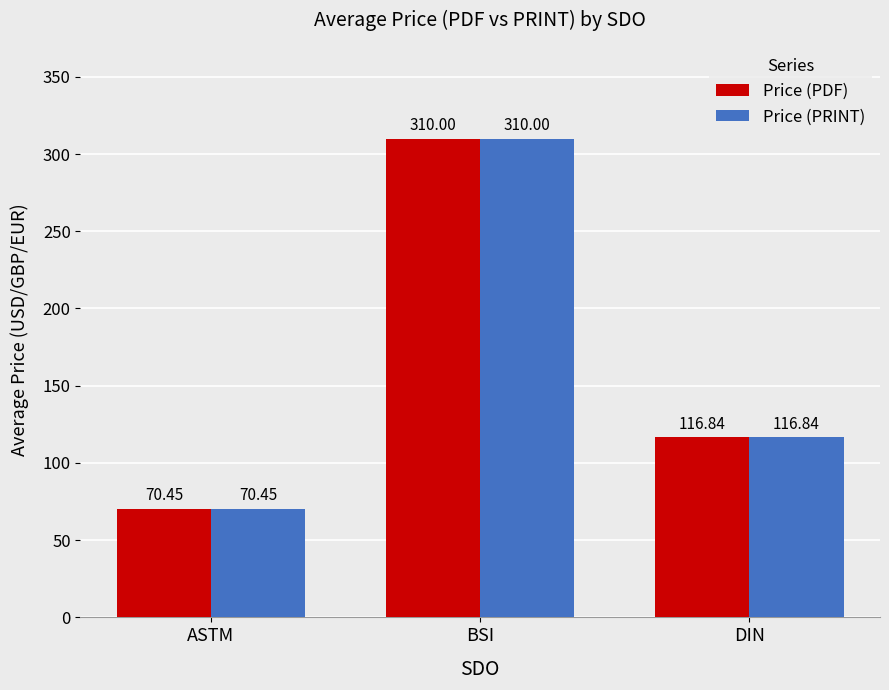

At which label is Price (PRINT) closest to 190?

DIN